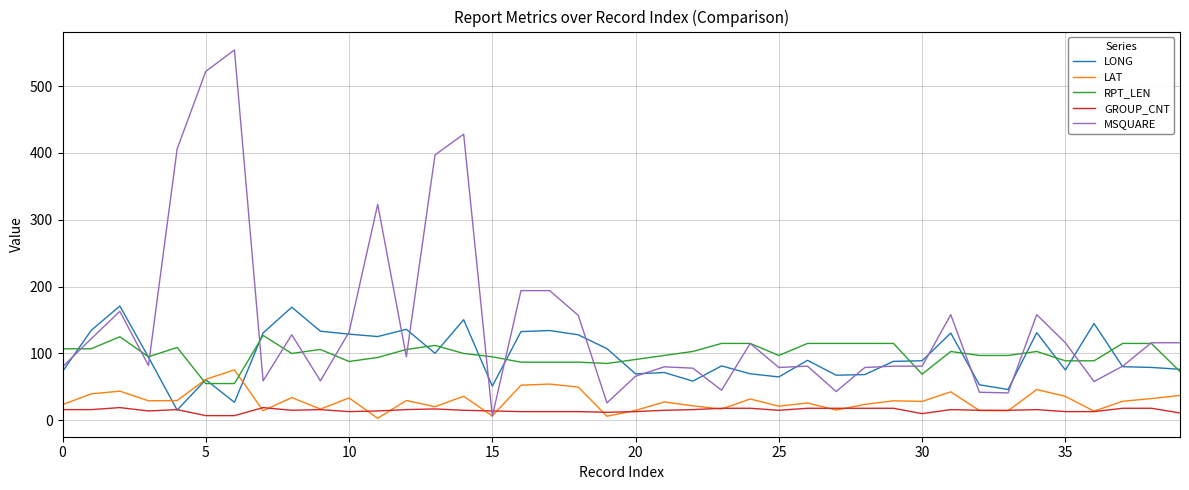

How many lines are shown in the chart?

5